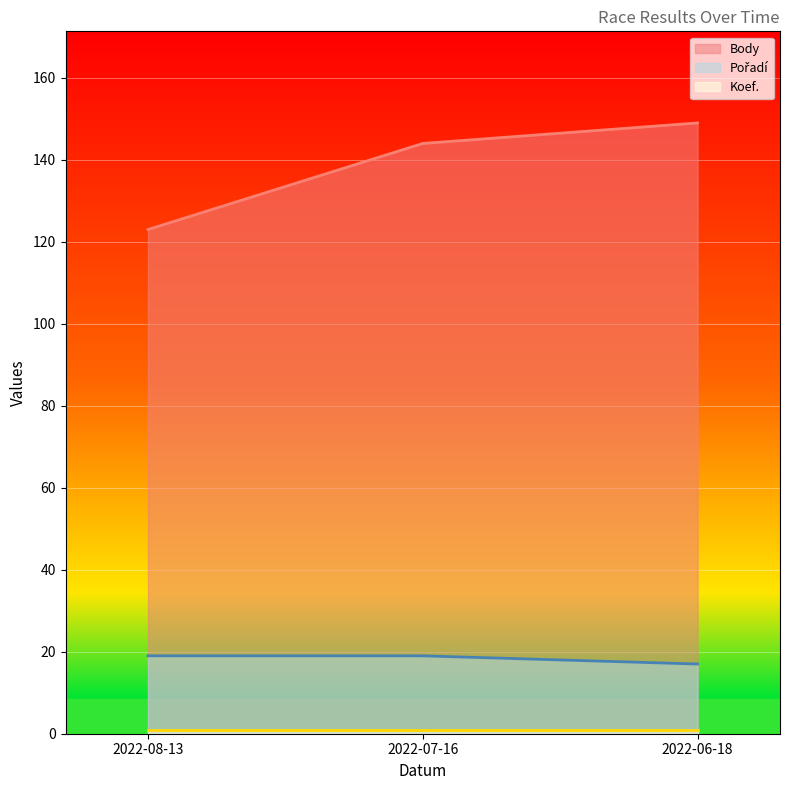

Count the Pořadí values in the range 17 to 19.

3